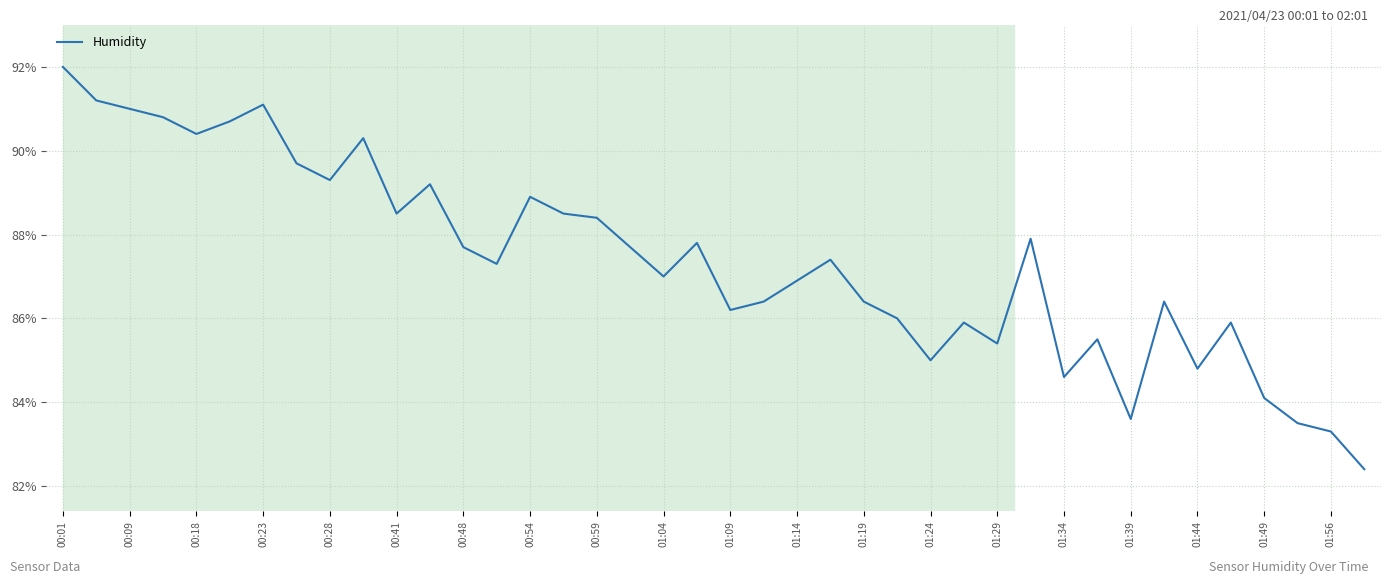

What is the difference between the maximum and minimum values?

9.6